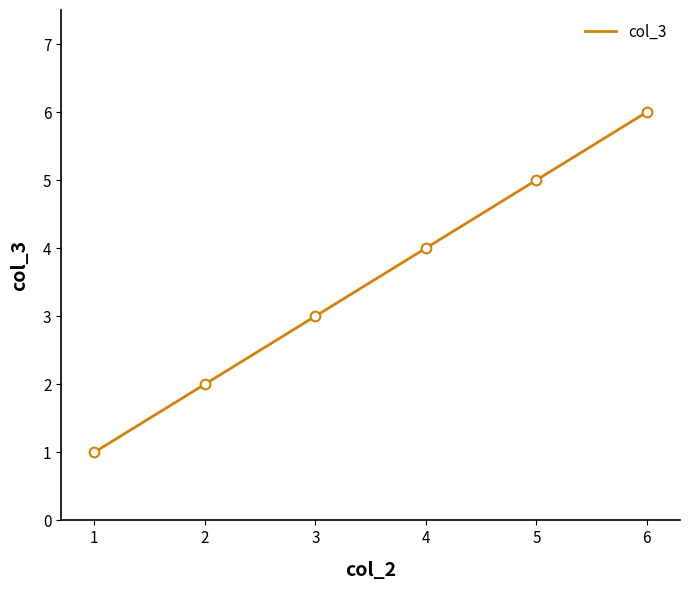

Is it true that the value at 6 is 10?

False